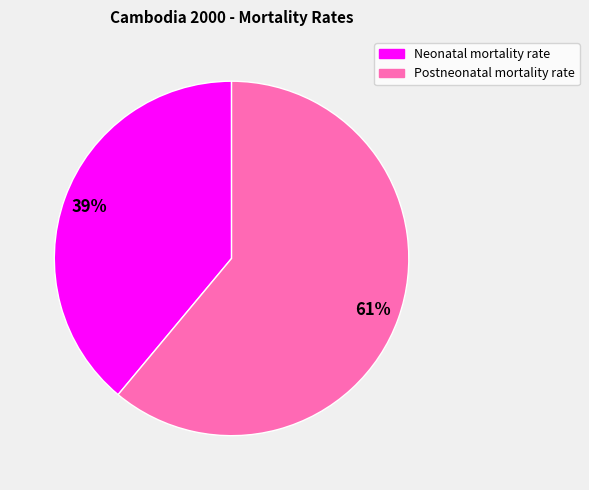

What is the ratio of the value at Neonatal mortality rate to the value at Postneonatal mortality rate?

0.6